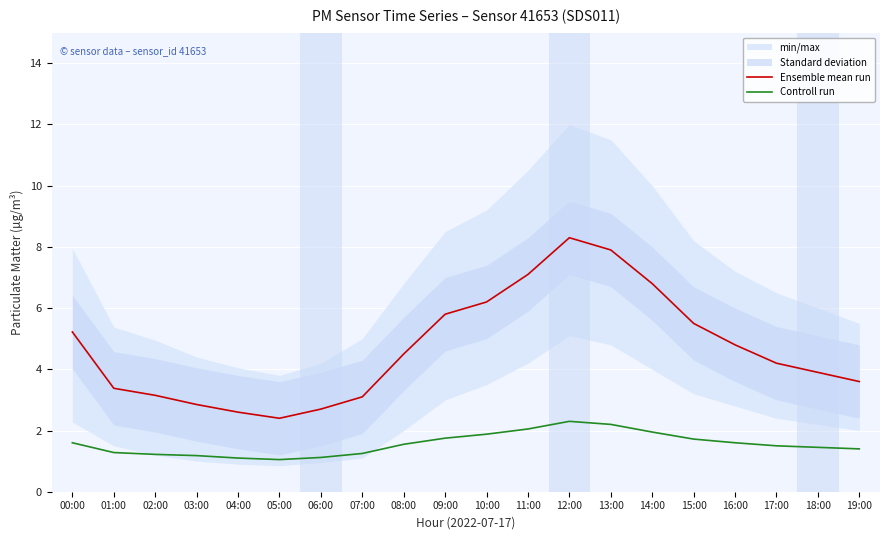

True or false: Controll run and Ensemble mean run cross at least once.

False